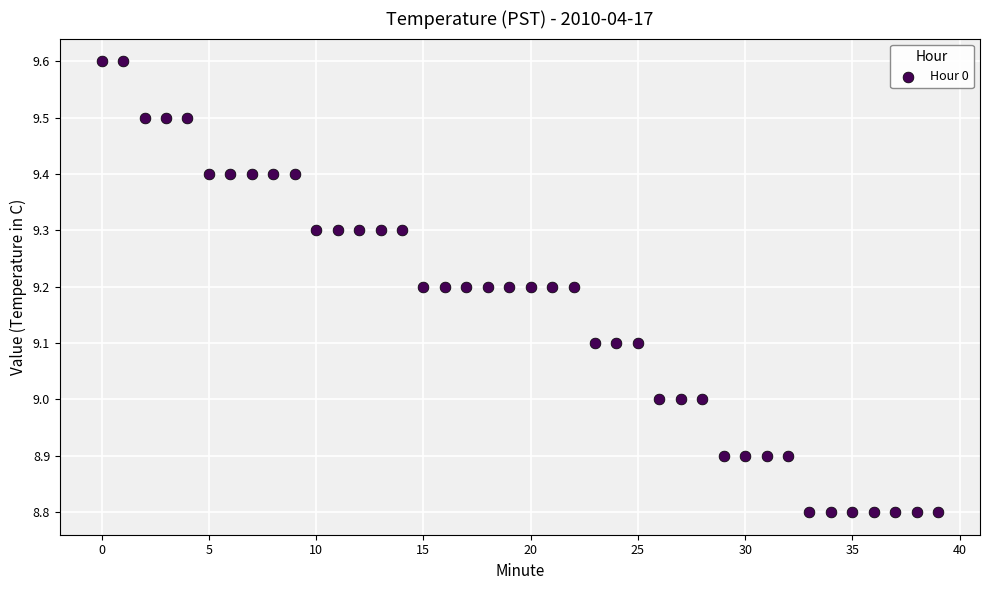

What is the range of Y values (max minus min)?

0.8